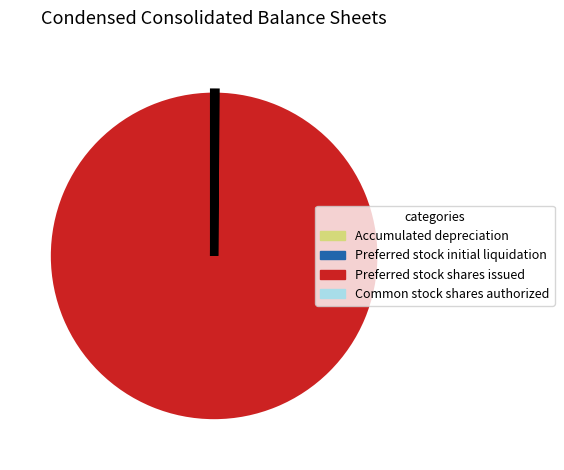

Which category has the biggest portion of the pie?

Preferred stock shares issued